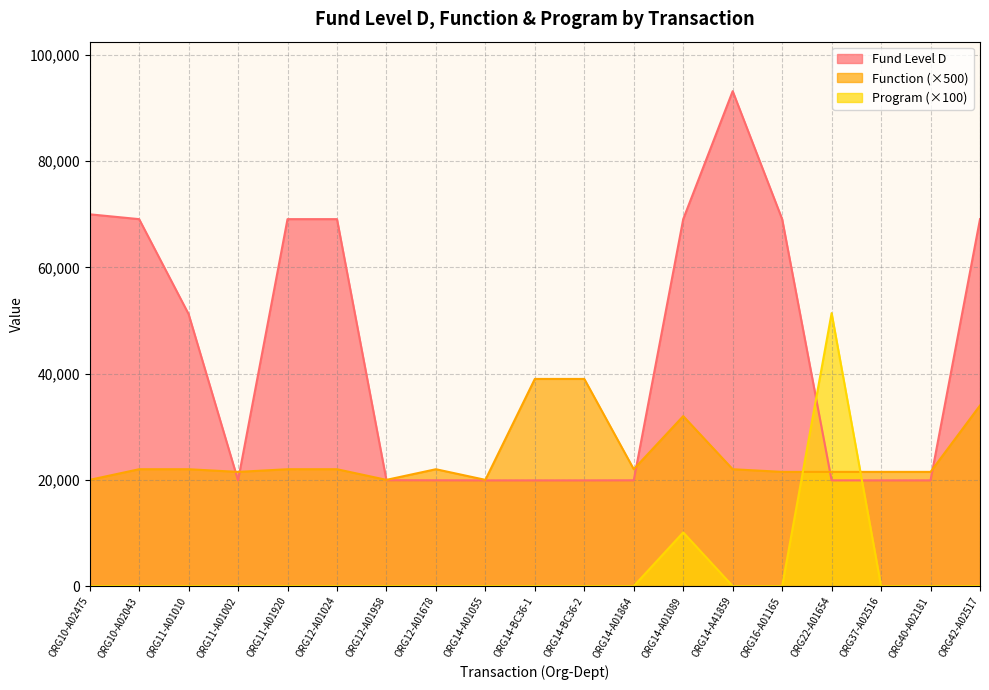

What is the sum of all Function values?

465500